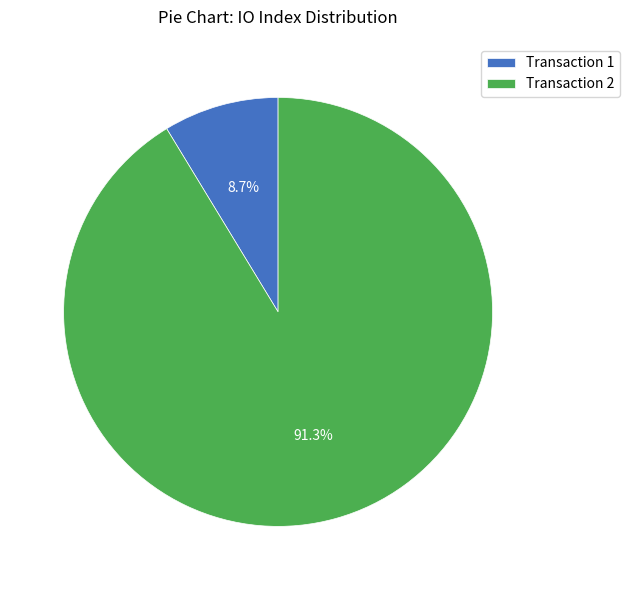

What is the largest slice in the pie chart?

Transaction 2